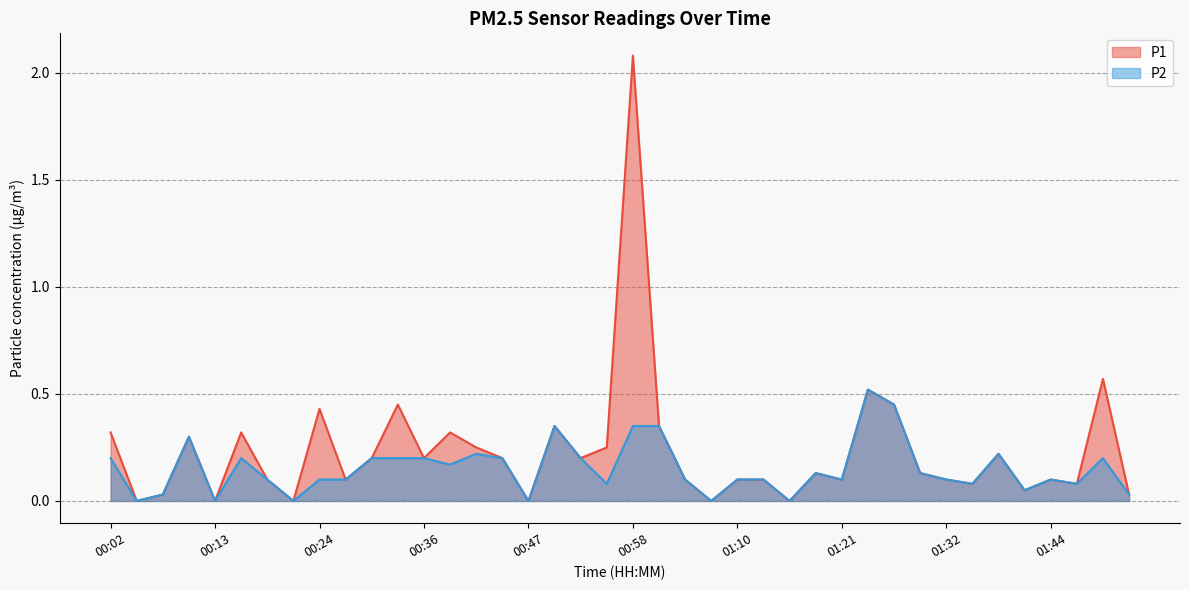

What is the highest value of the P1 series?

2.1